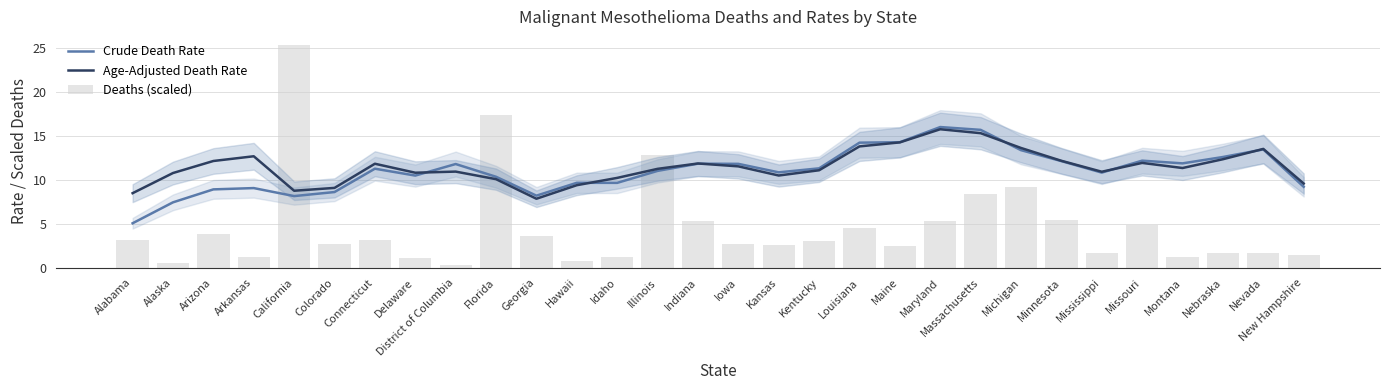

Reading right to left, list all the values displayed in this chart.

Crude Death Rate: 9.2	13.4	12.6	11.9	12.2	10.8	12.1	13.4	15.7	16.0	14.3	14.2	11.3	10.8	11.8	11.8	11.0	9.6	9.7	8.2	10.3	11.8	10.5	11.3	8.6	8.1	9.1	8.9	7.4	5.1
Age-Adjusted Death Rate: 9.6	13.5	12.3	11.3	11.9	10.9	12.1	13.6	15.3	15.7	14.2	13.8	11.1	10.5	11.5	11.8	11.2	10.2	9.4	7.8	10.1	10.9	10.8	11.8	9.1	8.7	12.7	12.1	10.8	8.5
Deaths (scaled): 1.4	1.7	1.7	1.2	4.8	1.6	5.4	9.1	8.3	5.3	2.4	4.5	3.0	2.6	2.7	5.3	12.8	1.2	0.8	3.7	17.3	0.3	1.1	3.1	2.7	25.3	1.3	3.8	0.5	3.2